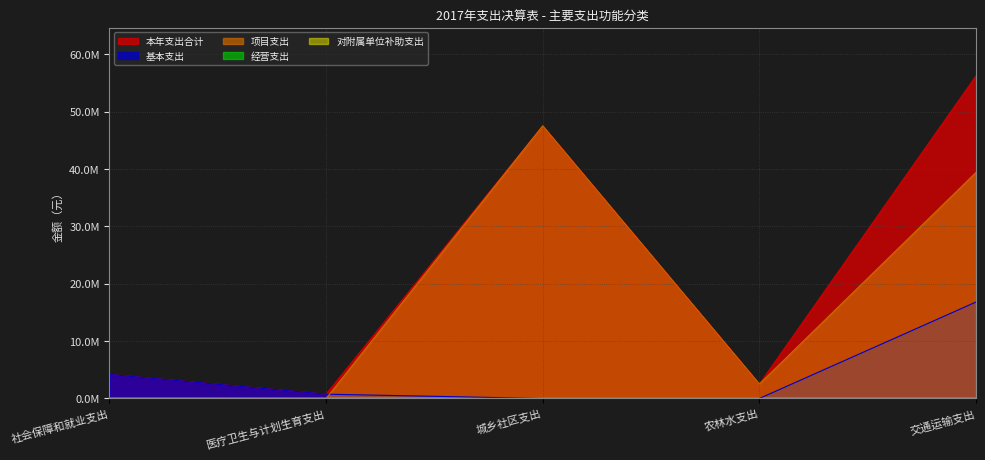

Between 城乡社区支出 and 交通运输支出, which series saw the biggest shift?

基本支出